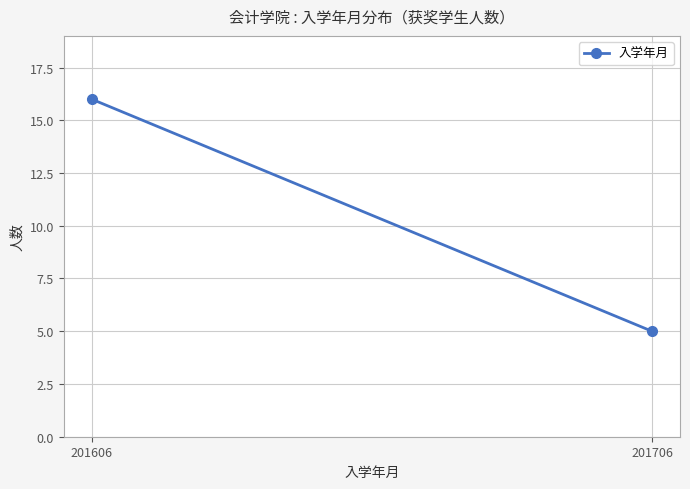

List the labels in order of value, smallest first.

201706, 201606